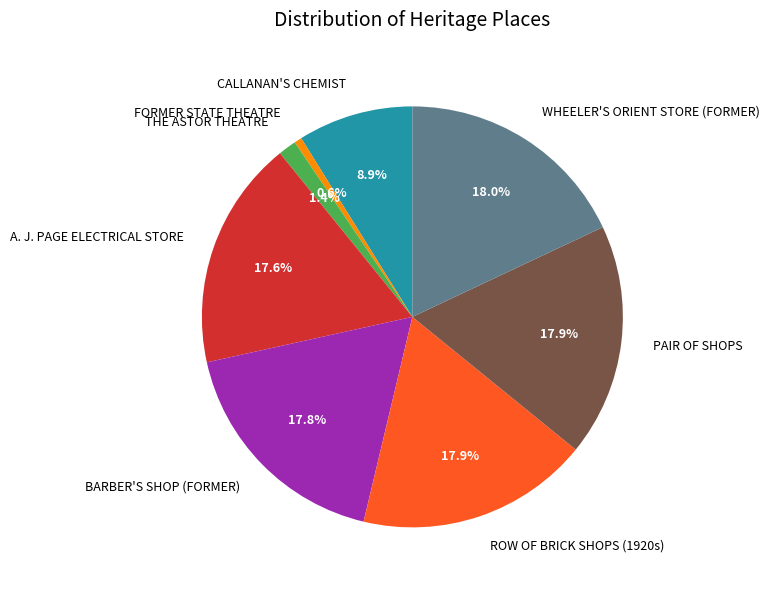

To the nearest percent, what is the average slice percentage?

12%